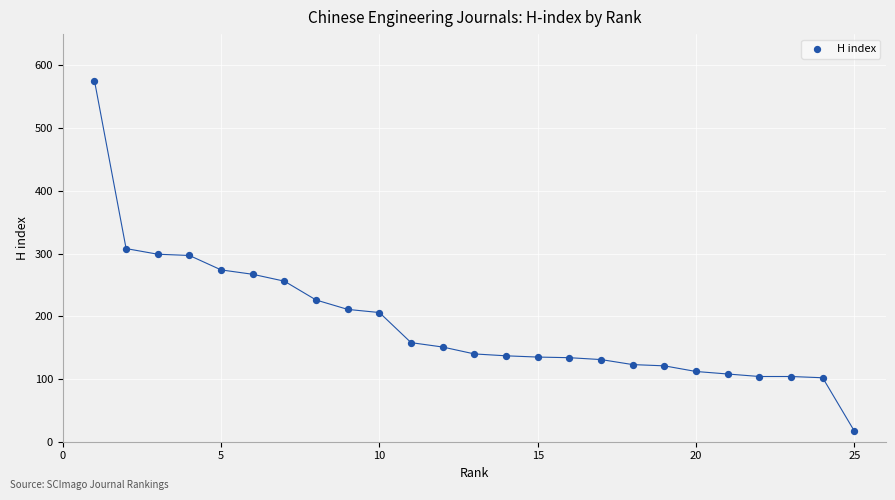

What is the range of X values (max minus min)?

24